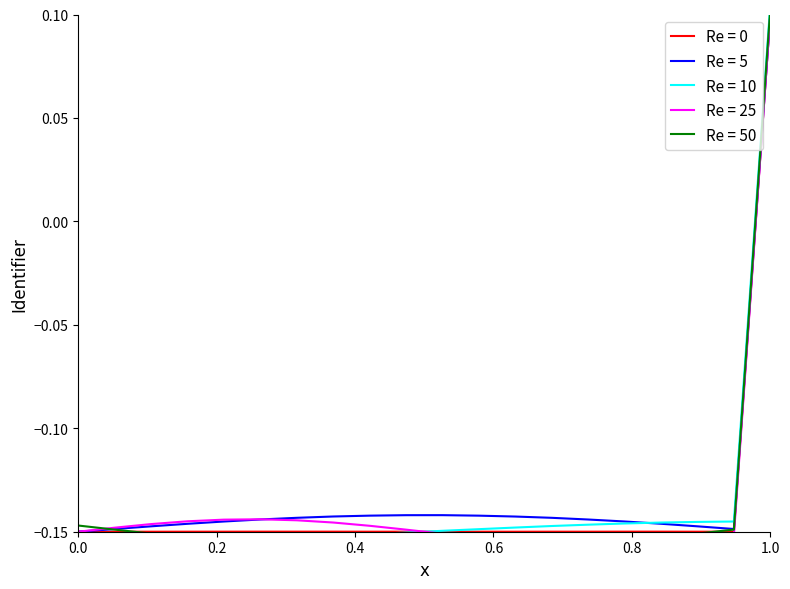

At which label is Re = 0 closest to 0?

1.0